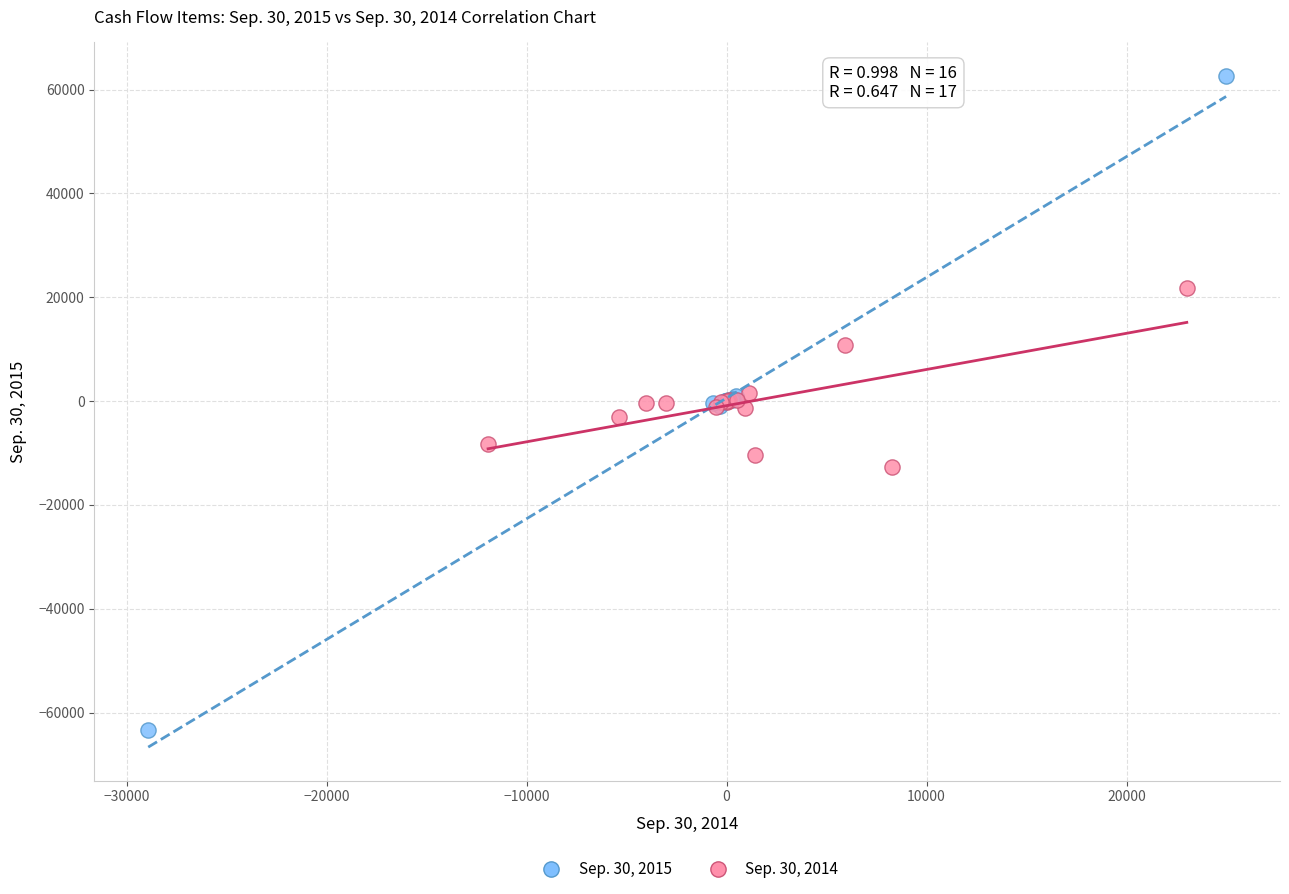

Which series reaches the minimum Y coordinate?

Sep. 30, 2015